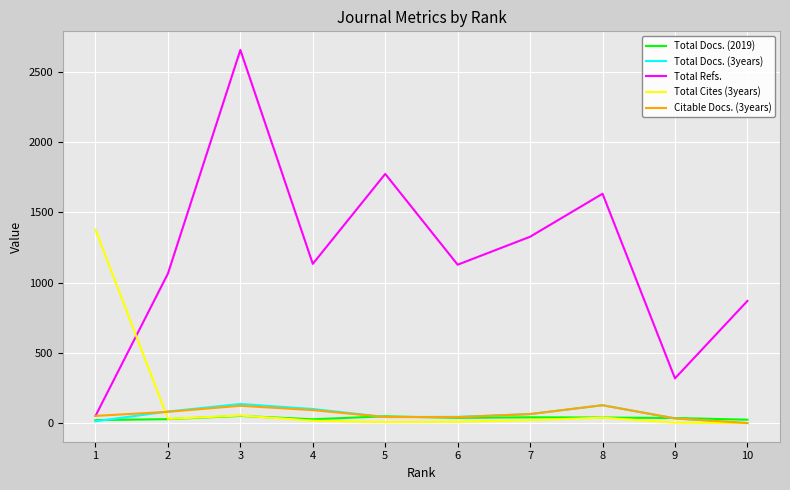

Which series changed the most between 3 and 10?

Total Refs.